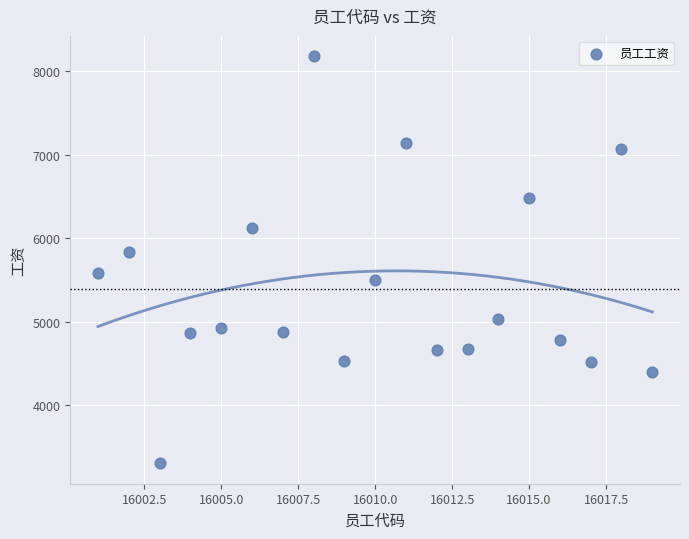

What Y value in the scatter plot is closest to 5741?

5835.0